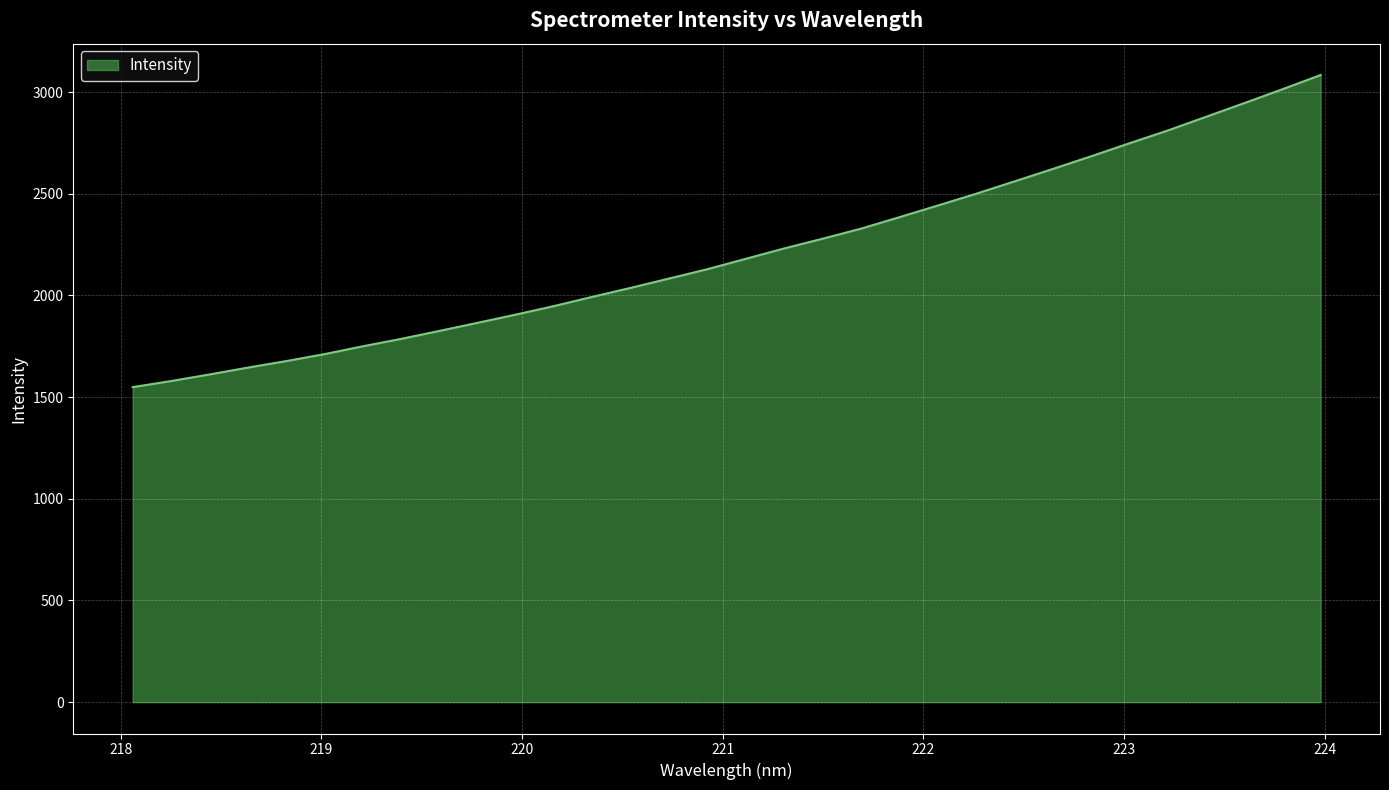

What is the difference between the maximum and minimum values?

1534.6